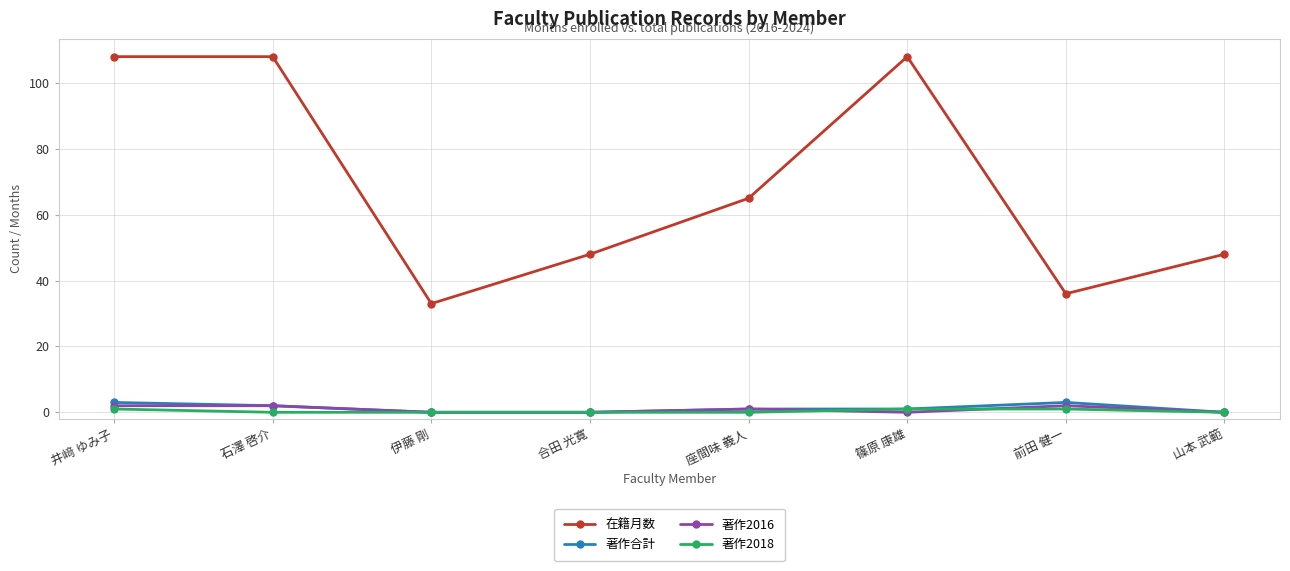

Which series has the largest range (max minus min)?

在籍月数